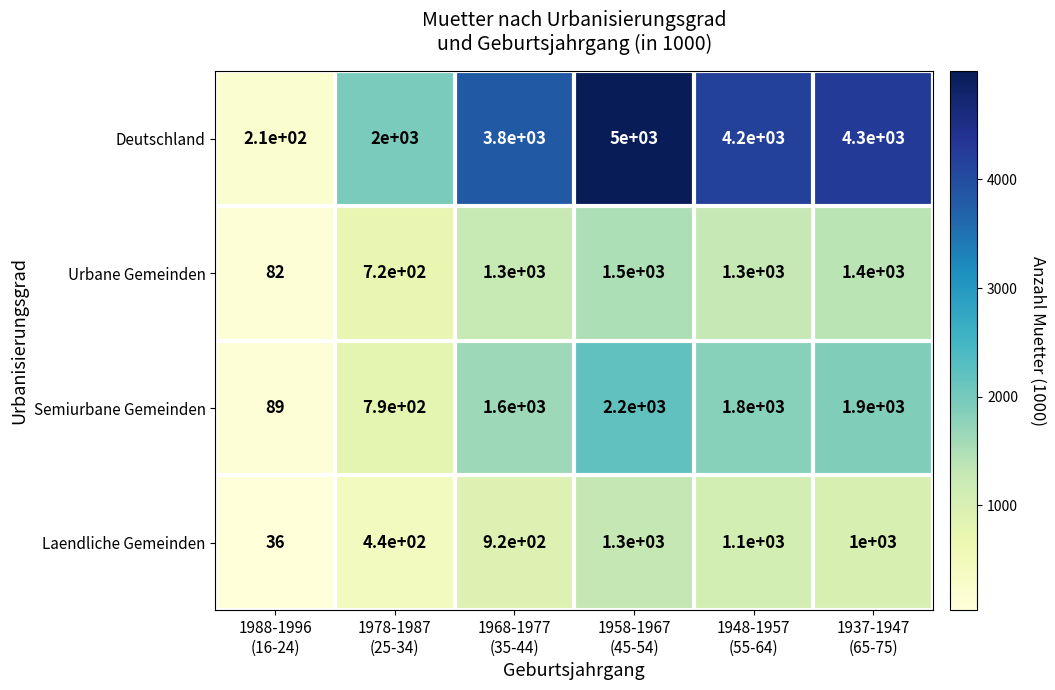

What is the minimum value shown in the chart?

36